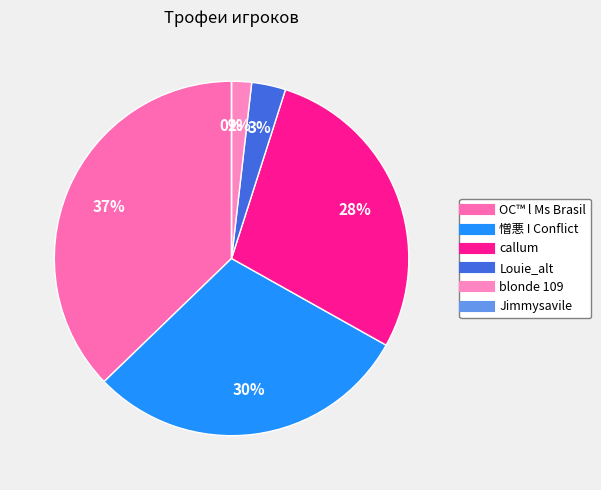

Is there a majority slice in this chart?

No